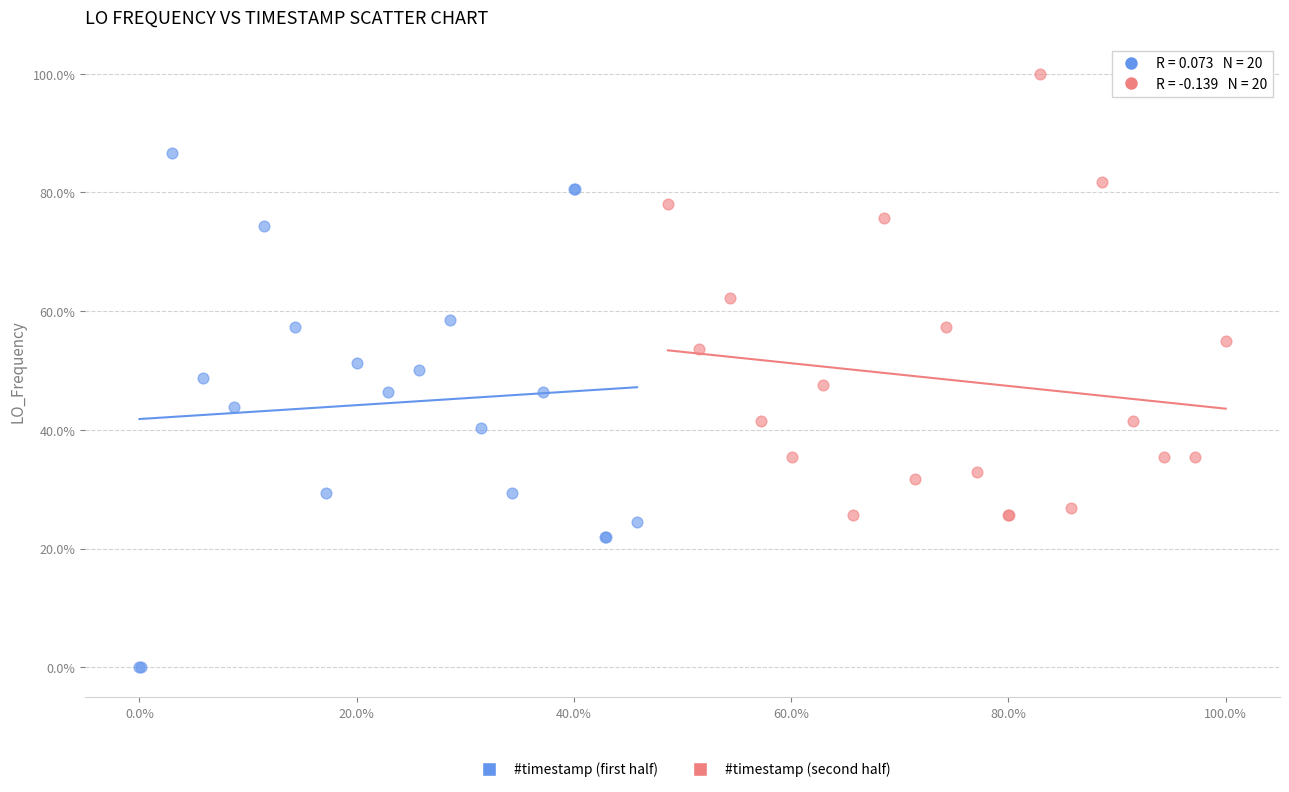

Which series contains the lowest Y value?

#timestamp (first half)